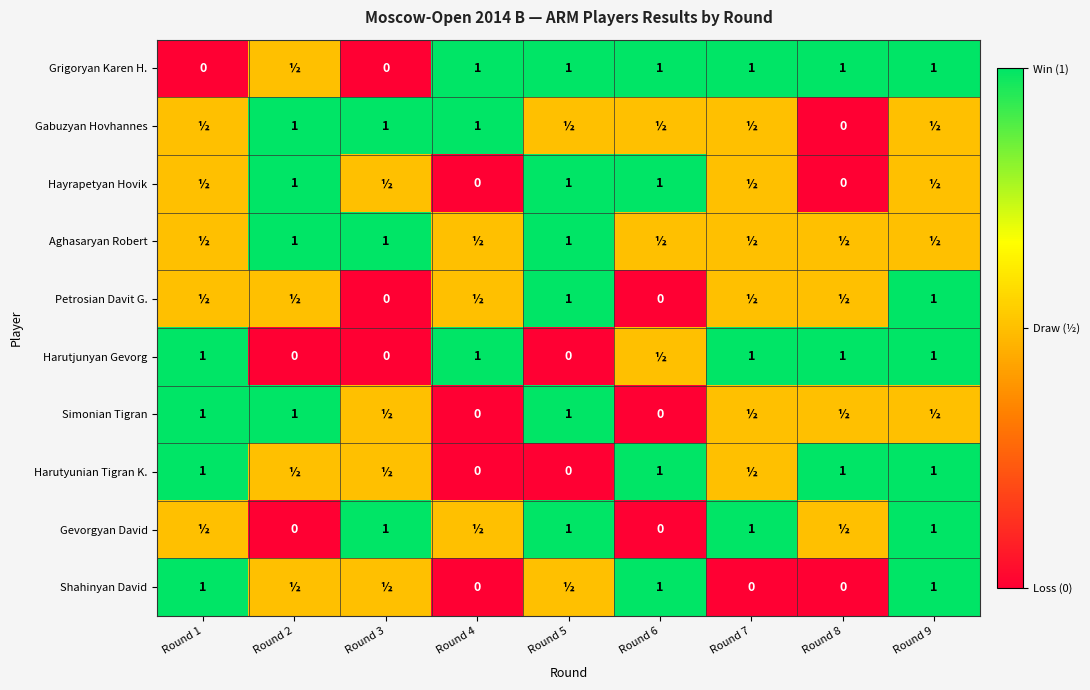

The value of Gabuzyan Hovhannes at Round 3 is 1.0. True or false?

True